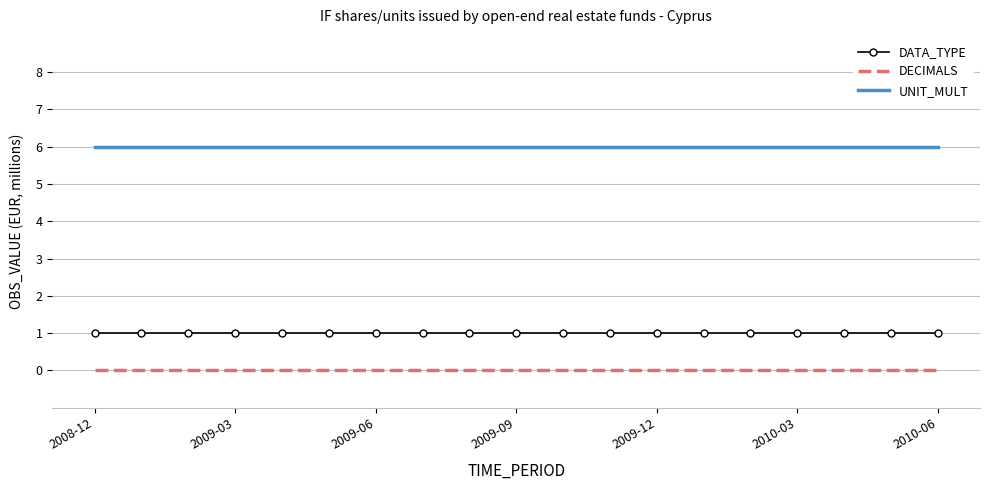

What is the highest value of the UNIT_MULT series?

6